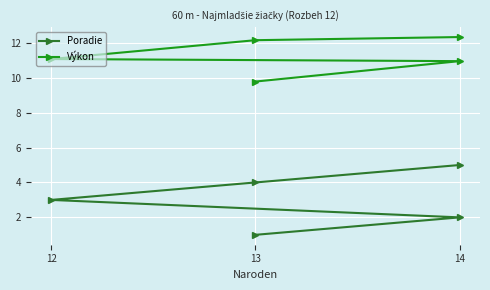

Which series has the largest total across all categories?

Výkon